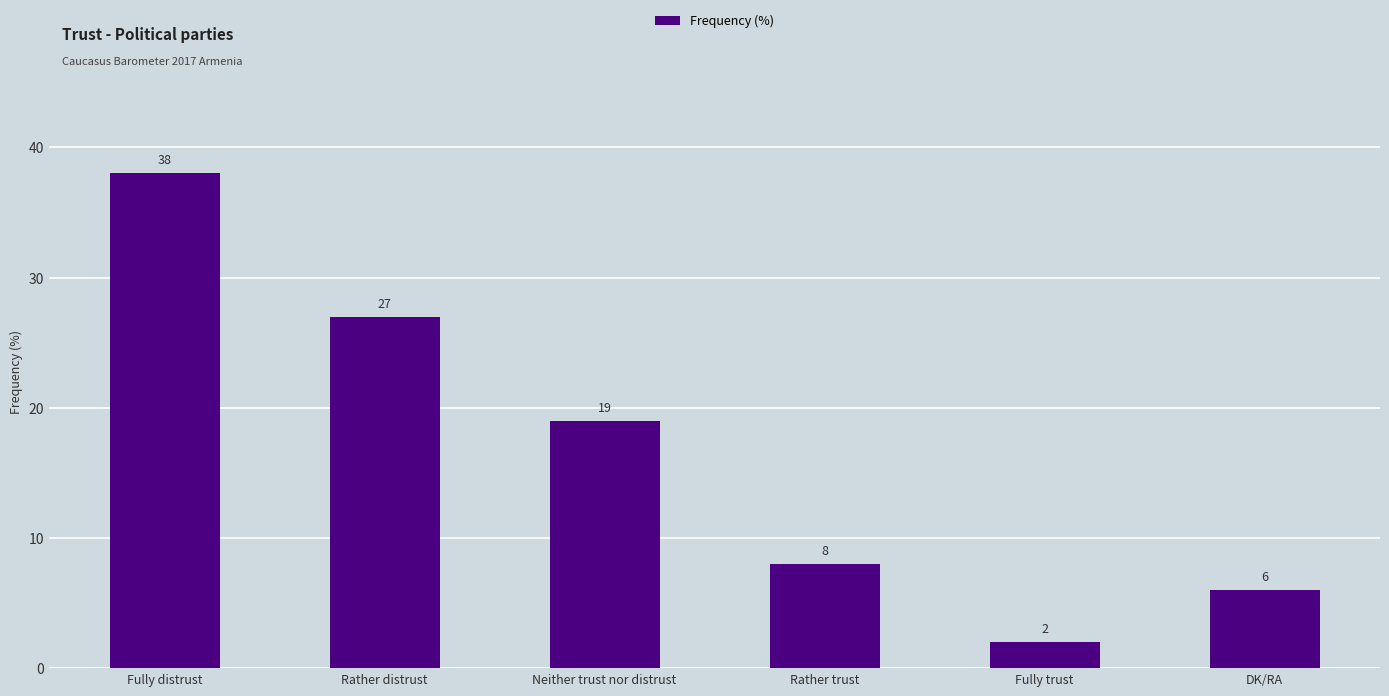

List the labels in order of value, largest first.

Fully distrust, Rather distrust, Neither trust nor distrust, Rather trust, DK/RA, Fully trust